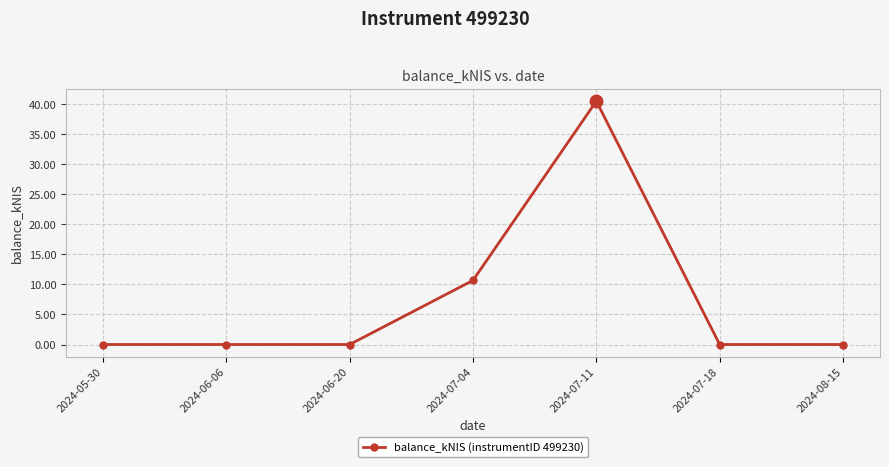

What is the label of the 6th point from the left?

2024-07-18